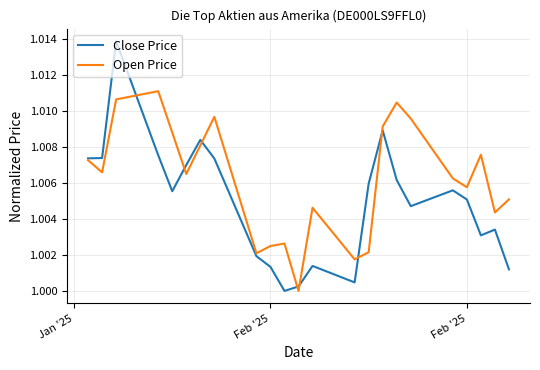

List the series in order of their overall mean, lowest first.

Close Price, Open Price